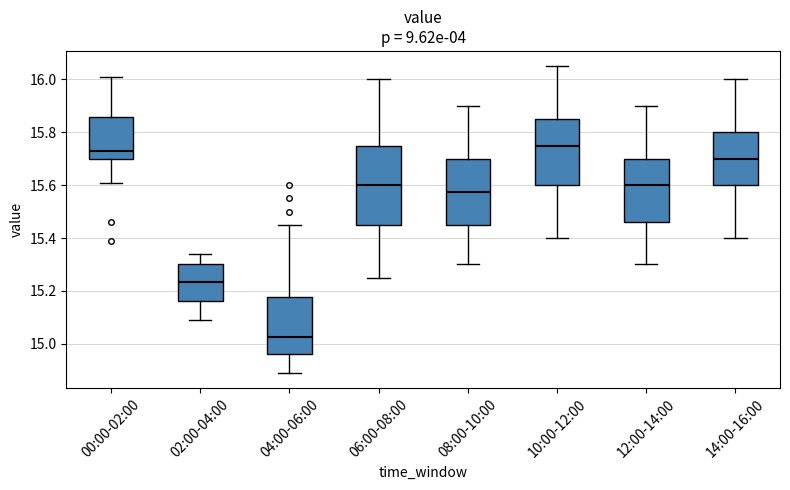

Reading left to right, transcribe this box plot: for each box, give where its median line is, the range the box spans, and where its two whiskers end, as read against the y-axis. The values are not printed on the chart, so give them approximately, as read against the axis.

00:00-02:00: median 15.74, box 15.70 to 15.86, whiskers 15.62 to 16.02
02:00-04:00: median 15.24, box 15.16 to 15.30, whiskers 15.10 to 15.34
04:00-06:00: median 15.02, box 14.96 to 15.18, whiskers 14.90 to 15.46
06:00-08:00: median 15.60, box 15.46 to 15.76, whiskers 15.26 to 16.00
08:00-10:00: median 15.58, box 15.46 to 15.70, whiskers 15.30 to 15.90
10:00-12:00: median 15.76, box 15.60 to 15.86, whiskers 15.40 to 16.06
12:00-14:00: median 15.60, box 15.46 to 15.70, whiskers 15.30 to 15.90
14:00-16:00: median 15.70, box 15.60 to 15.80, whiskers 15.40 to 16.00